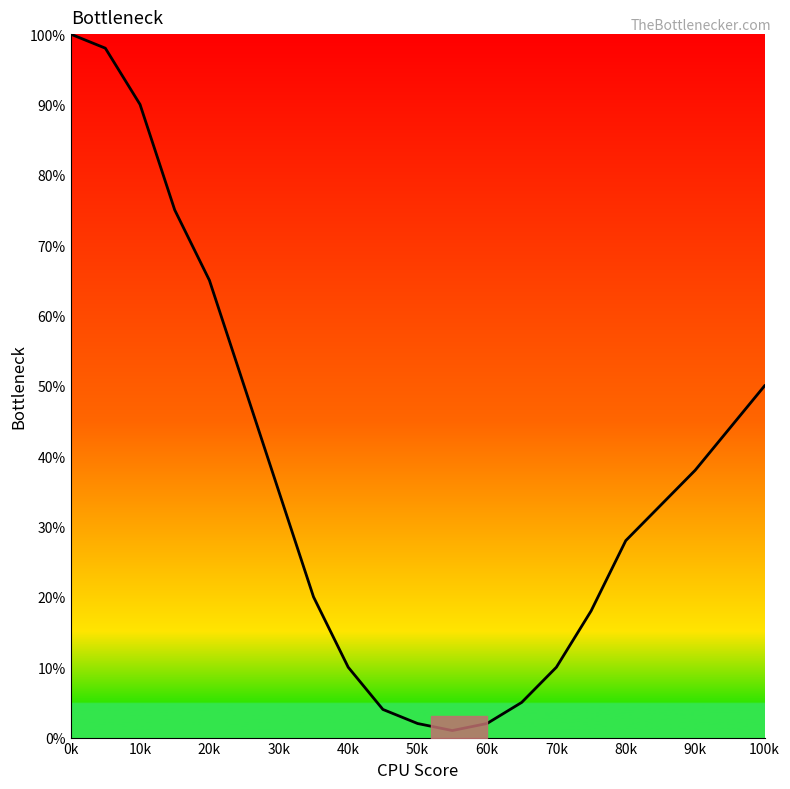

What is the label of the 2nd point from the left?

10k